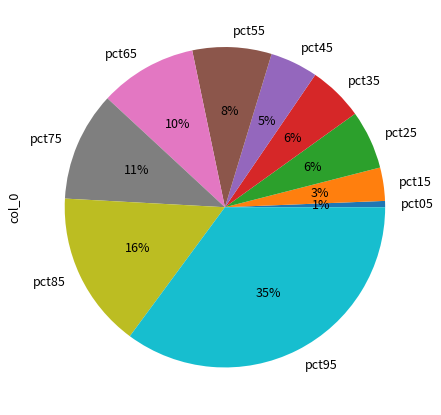

How many slices are in this pie chart?

10